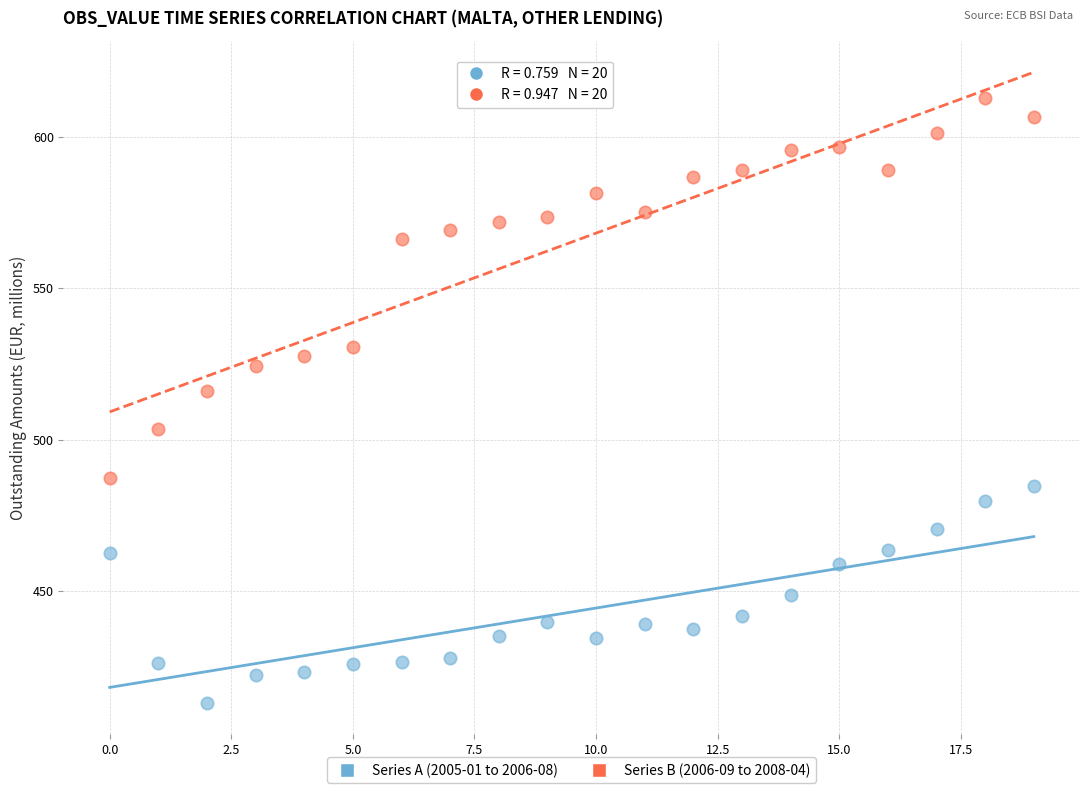

Across all series, what Y value is closest to 512?

516.0